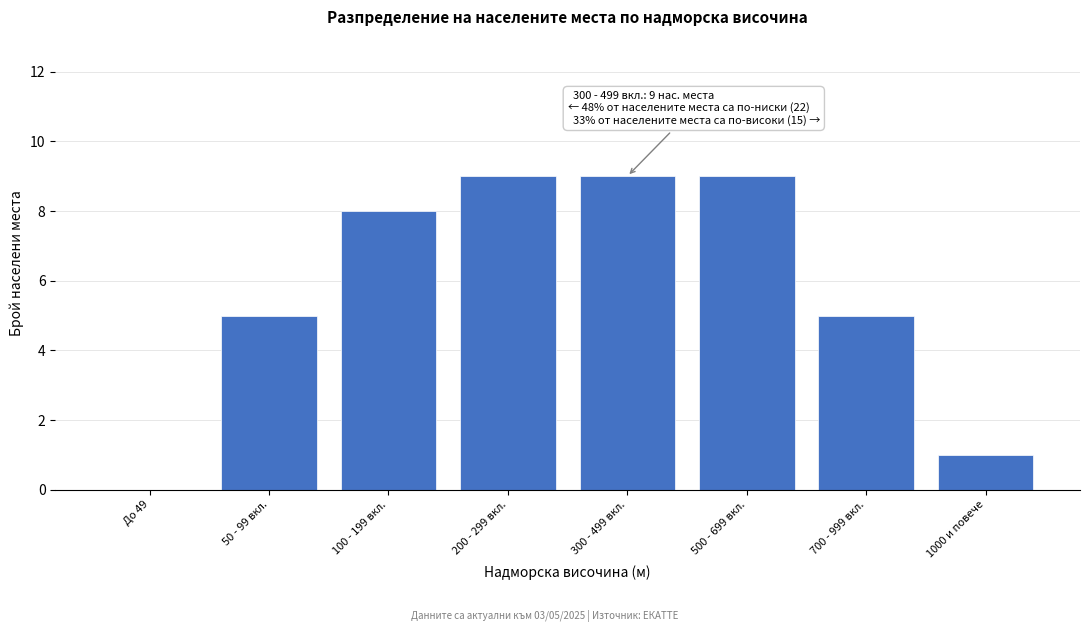

Reading right to left, transcribe all the data shown in this chart.

1000 и повече=1	700 - 999 вкл.=5	500 - 699 вкл.=9	300 - 499 вкл.=9	200 - 299 вкл.=9	100 - 199 вкл.=8	50 - 99 вкл.=5	До 49=0